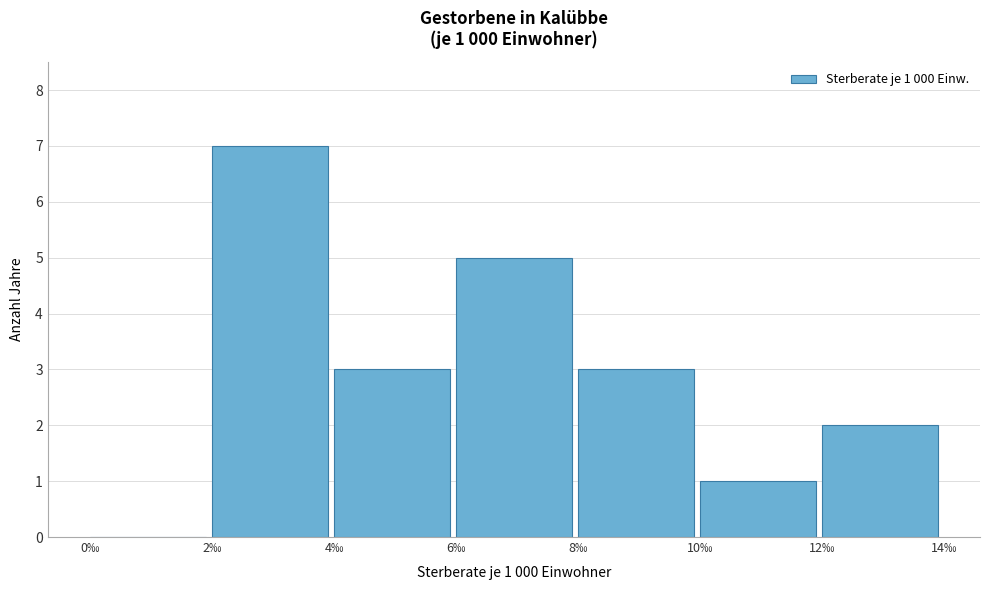

Over which range of the x-axis is the bar tallest?

2 to 4